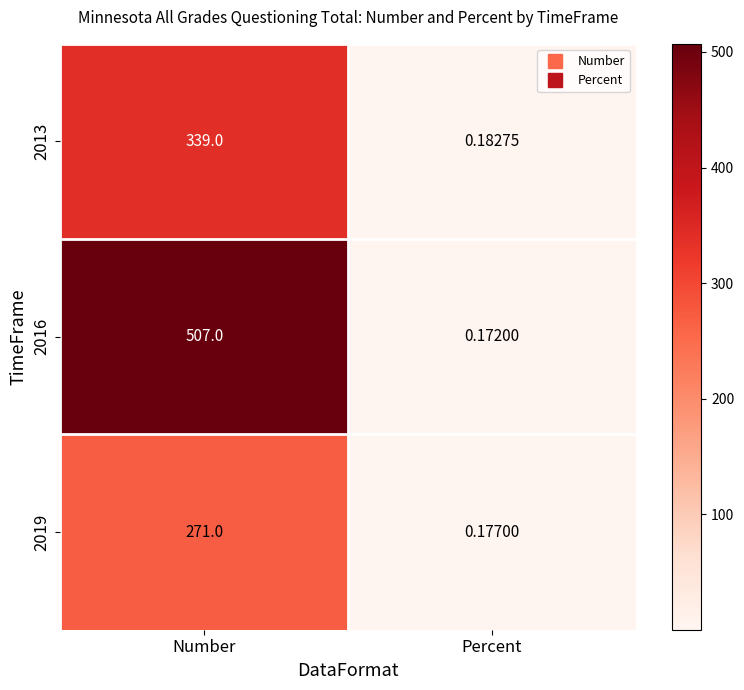

Which series has the largest range (max minus min)?

2016